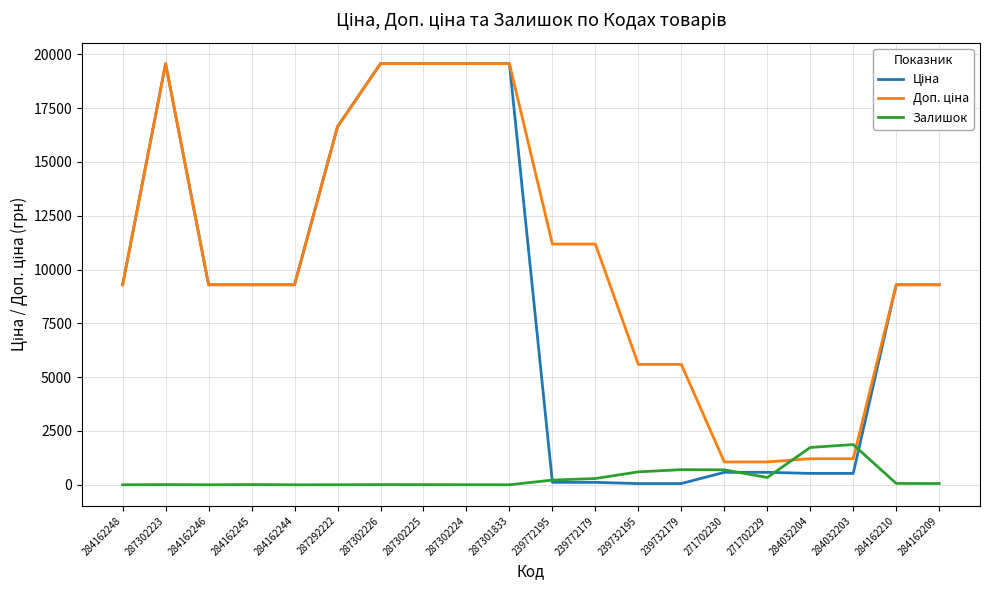

What is the total value across all series at 287301833?

39129.8